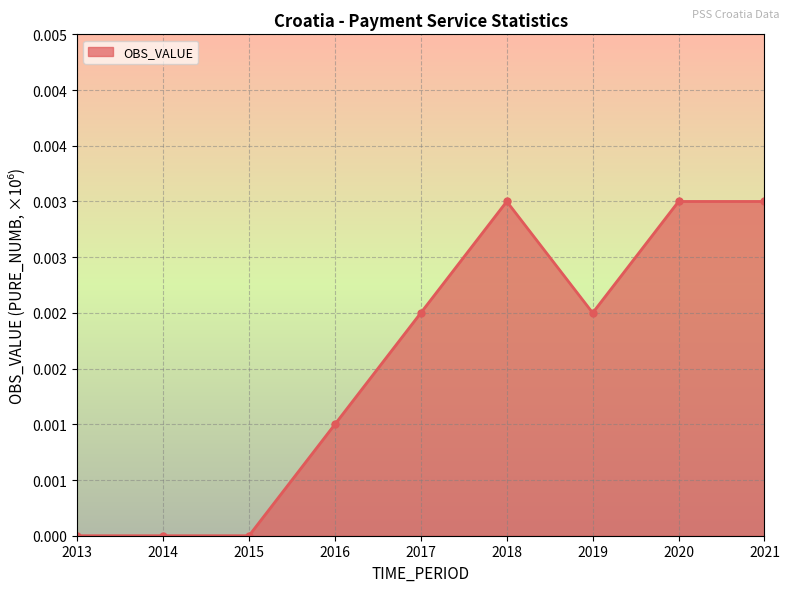

List the labels in order of value, largest first.

2018, 2020, 2021, 2017, 2019, 2016, 2013, 2014, 2015